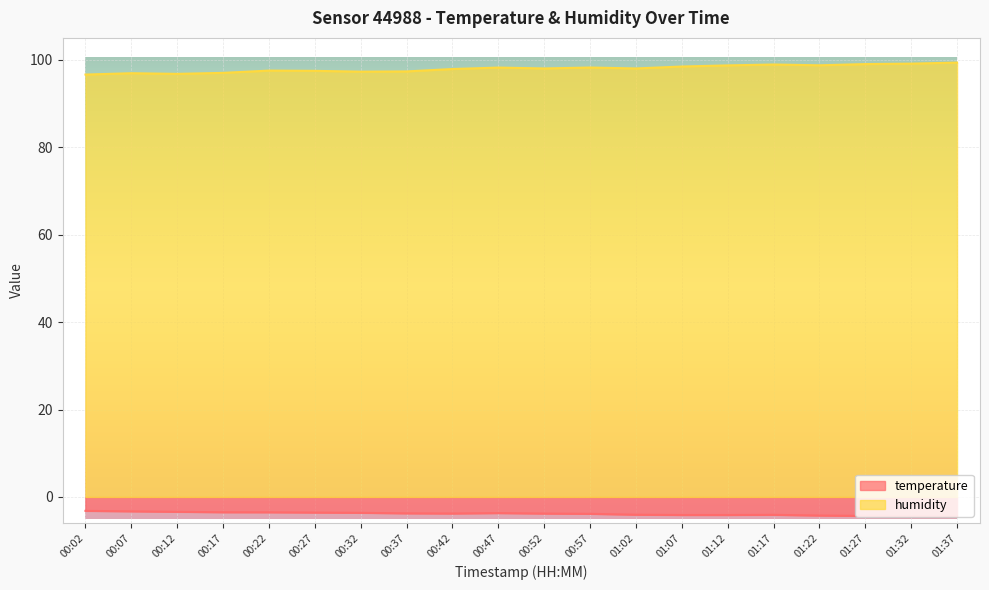

What is the difference between the second highest and second lowest values in the temperature series?

1.1